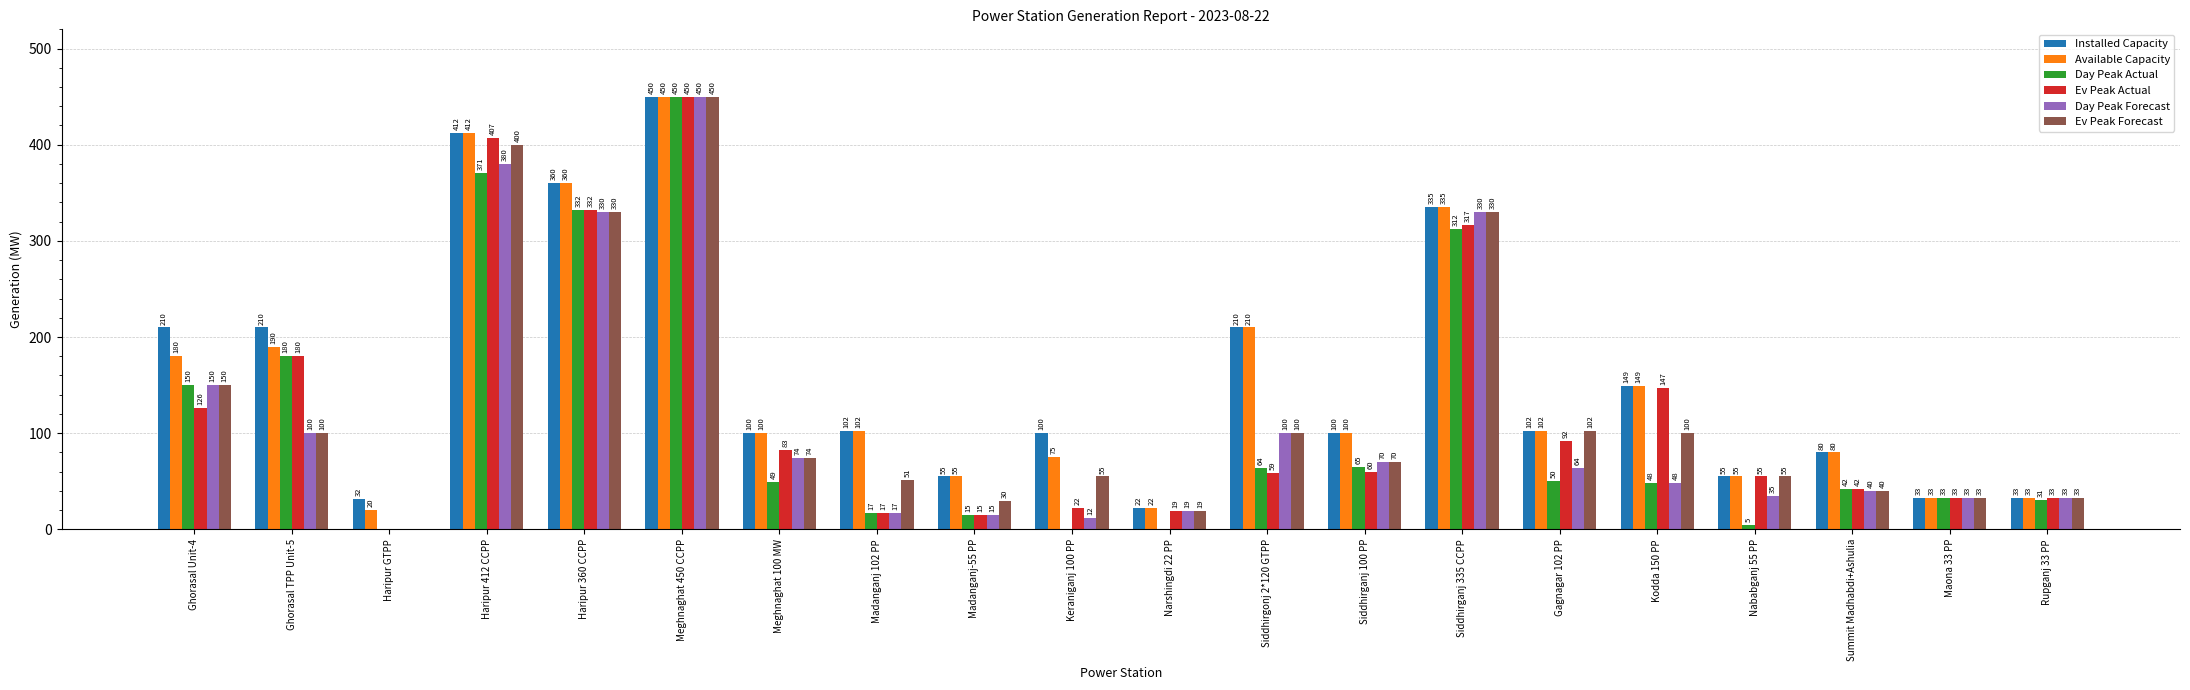

Reading left to right, list all the values displayed in this chart.

Installed Capacity: 210	210	32	412	360	450	100	102	55	100	22	210	100	335	102	149	55	80	33	33
Available Capacity: 180	190	20	412	360	450	100	102	55	75	22	210	100	335	102	149	55	80	33	33
Day Peak Actual: 150	180	0	371	332	450	49	17	15	0	0	64	65	312	50	48	5	42	33	31
Ev Peak Actual: 126	180	0	407	332	450	83	17	15	22	19	59	60	317	92	147	55	42	33	33
Day Peak Forecast: 150	100	0	380	330	450	74	17	15	12	19	100	70	330	64	48	35	40	33	33
Ev Peak Forecast: 150	100	0	400	330	450	74	51	30	55	19	100	70	330	102	100	55	40	33	33